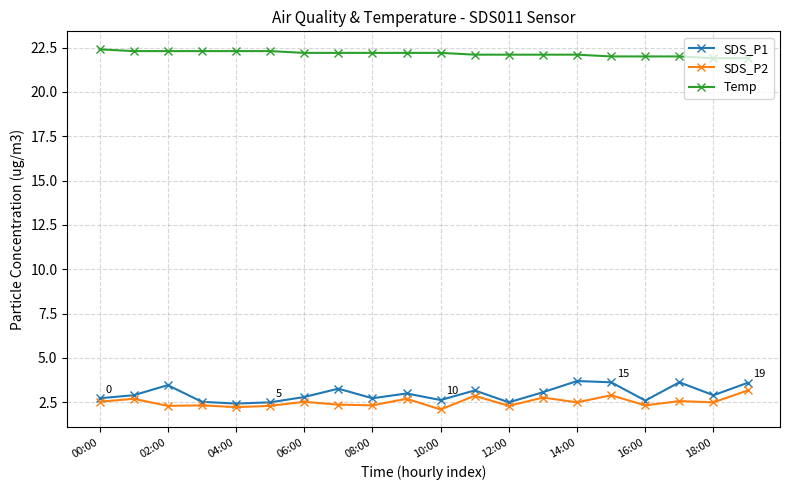

True or false: Temp and SDS_P1 cross at least once.

False